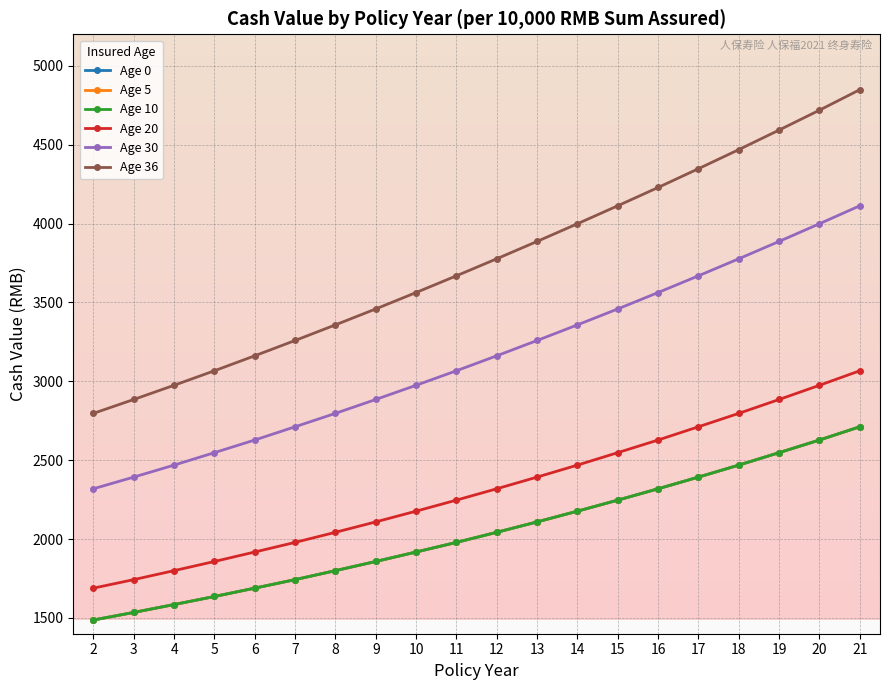

Is this an area chart (filled region under the line)?

No